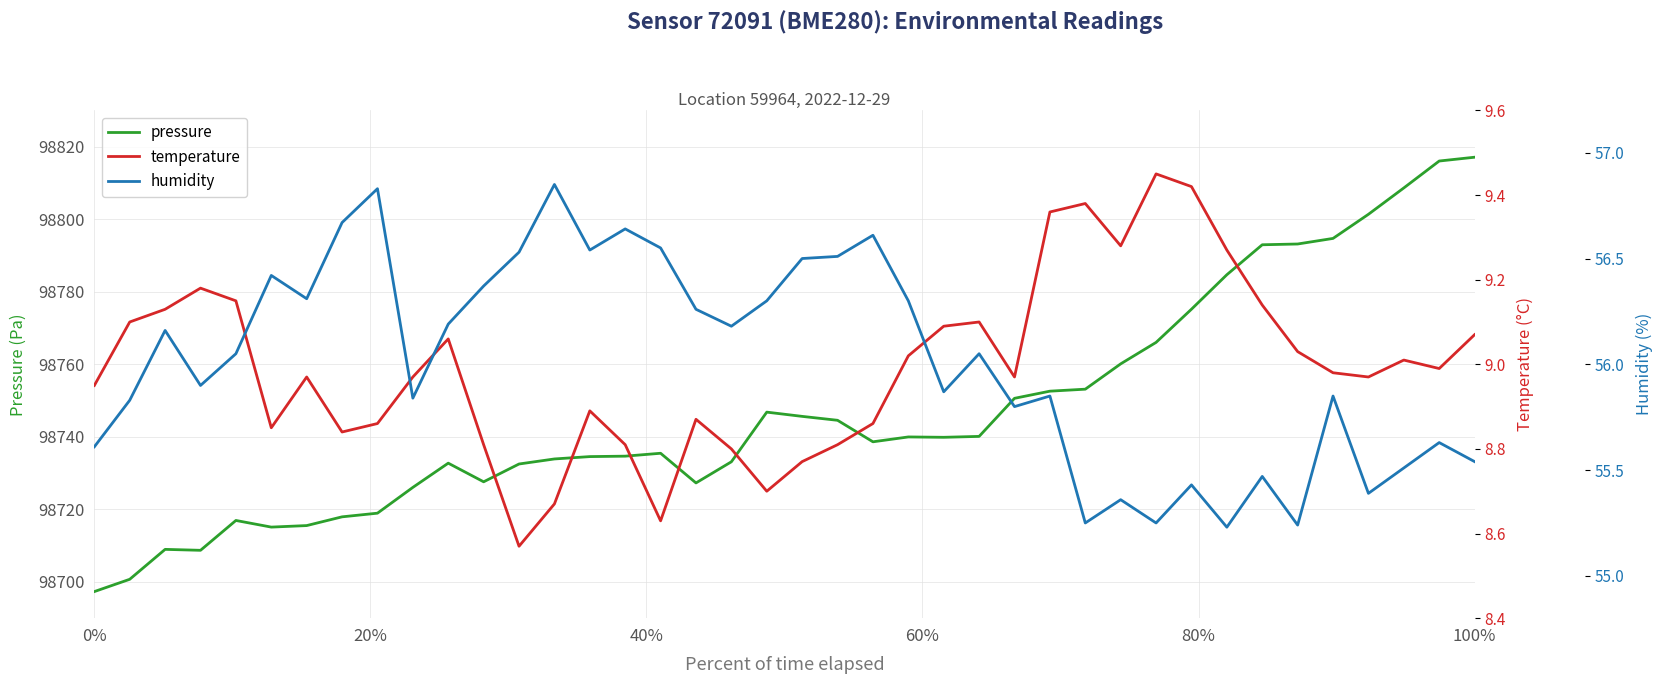

What is the highest value of the pressure series?

98817.1